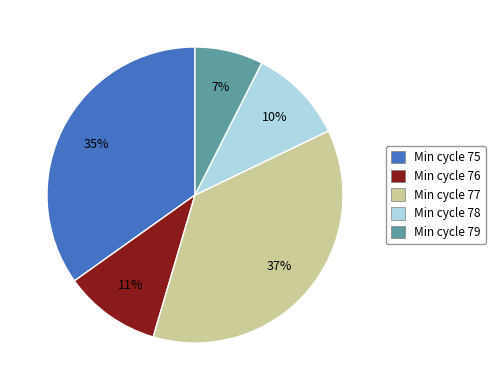

True or false: Min cycle 79 accounts for 7% of the total.

True